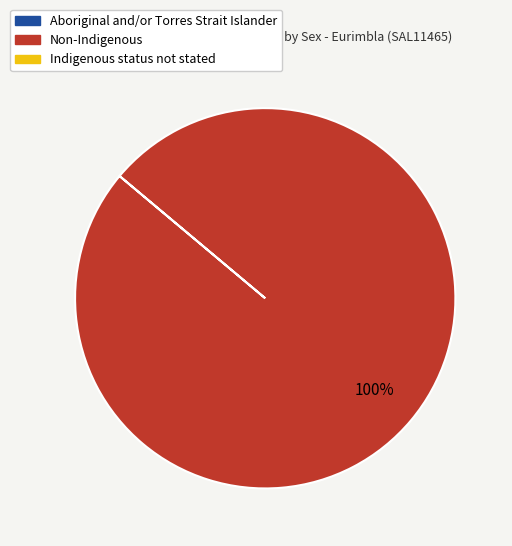

Is there a majority slice in this chart?

Yes